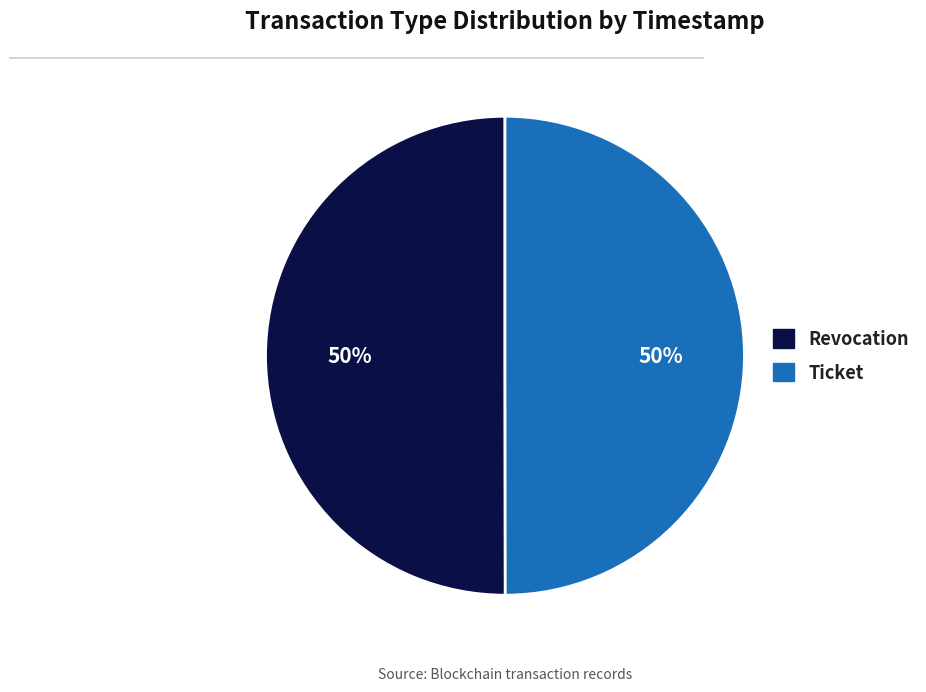

To the nearest percent, what portion does Ticket represent?

50%